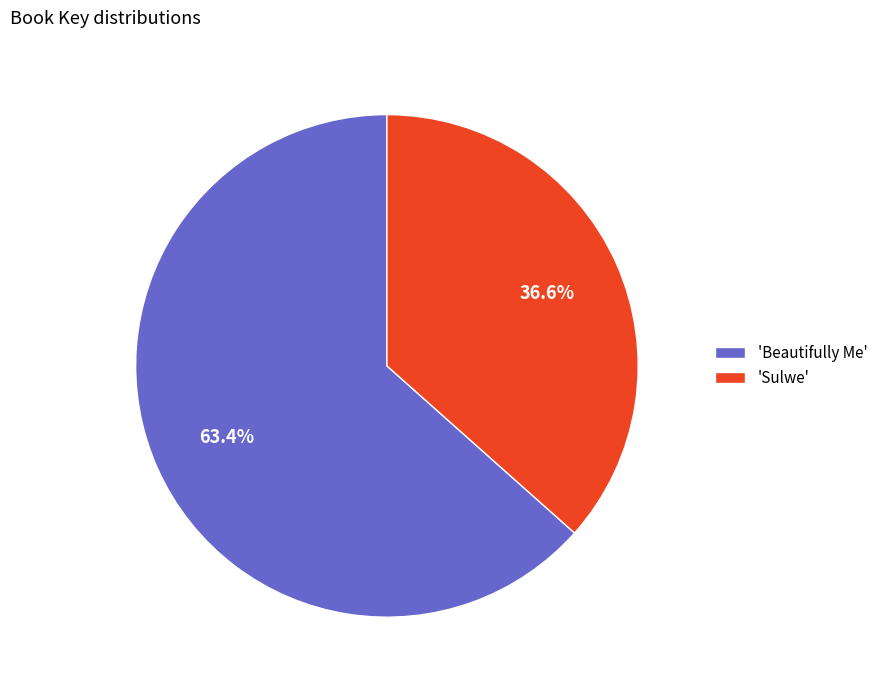

Which category has the smallest portion of the pie?

'Sulwe'